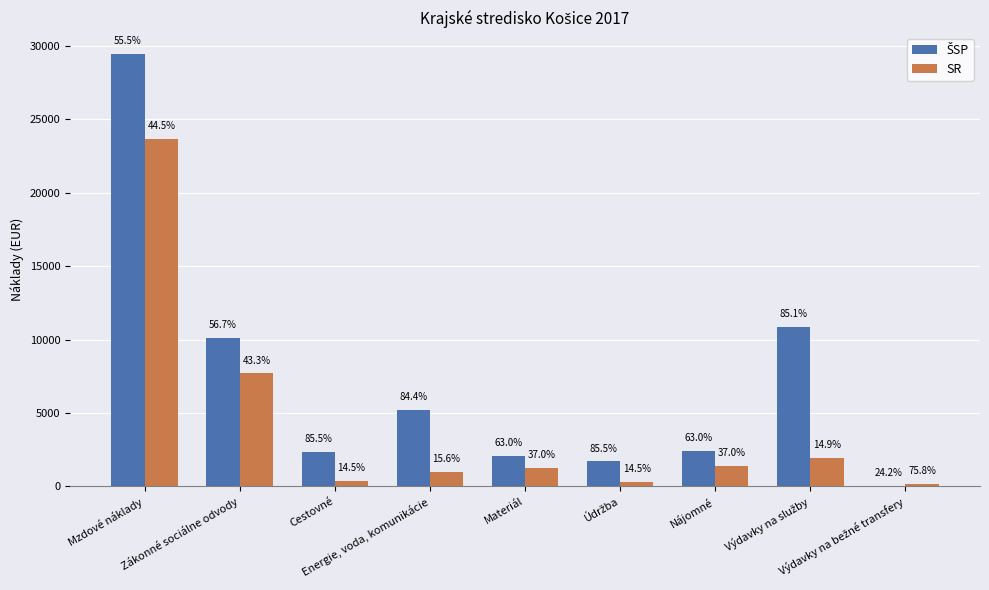

What is the label of the 4th bar from the left?

Energie, voda, komunikácie